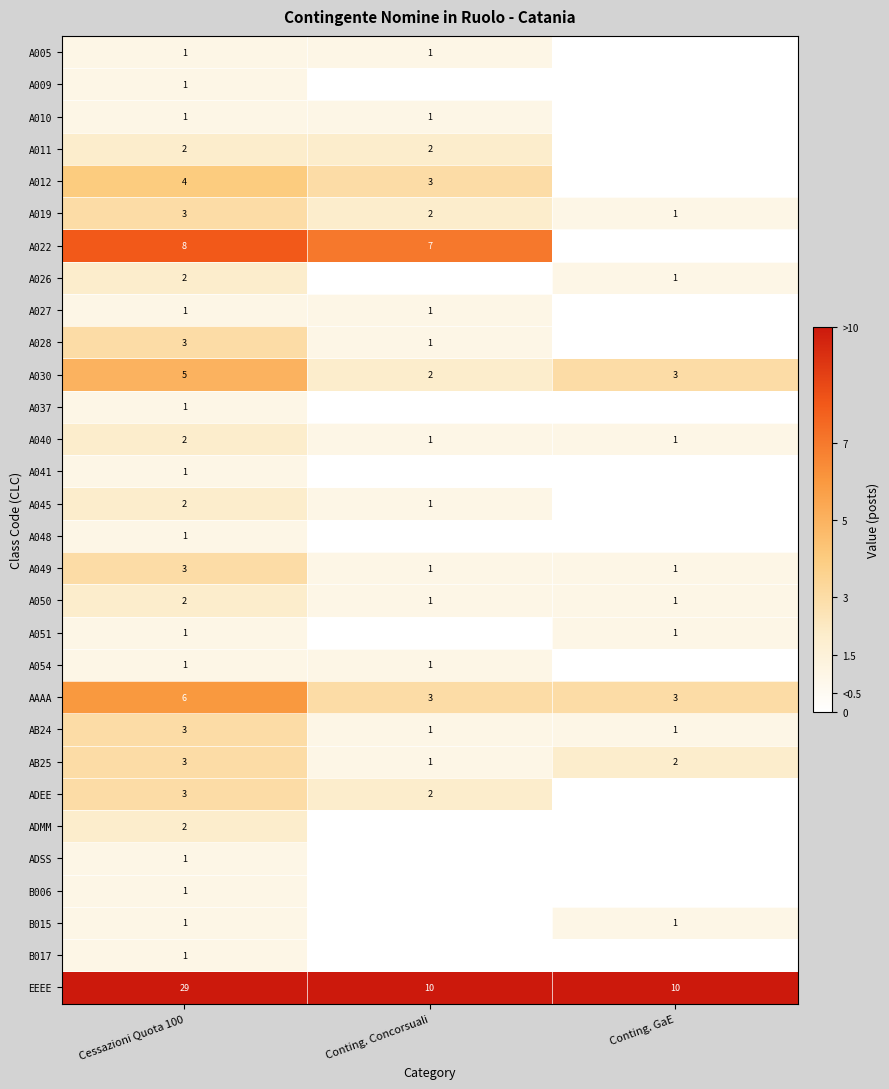

True or false: EEEE has a value of 4 at Conting. Concorsuali.

False